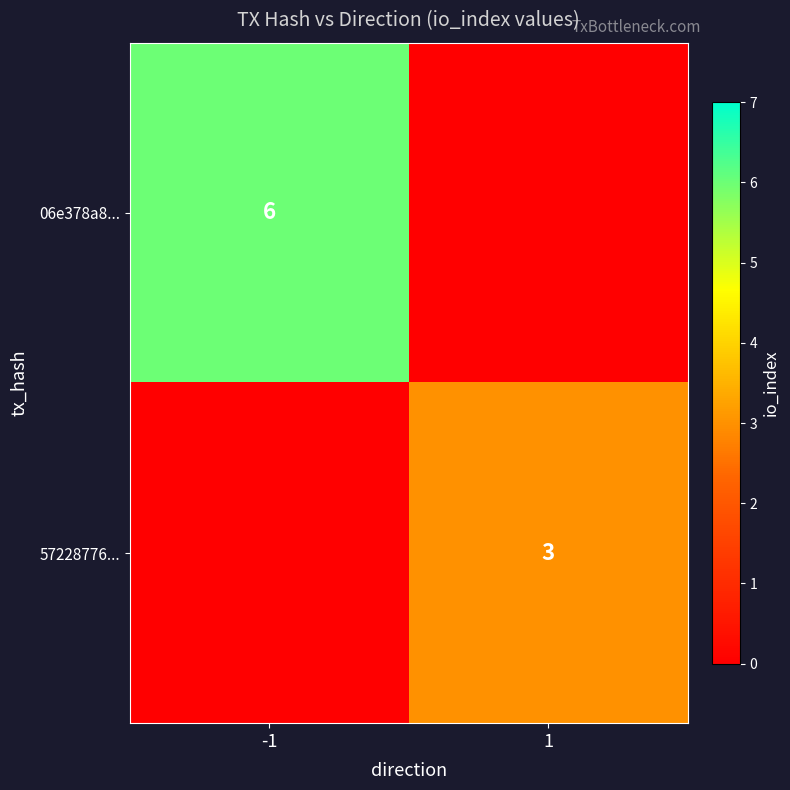

What is the total value across all series at 1?

3